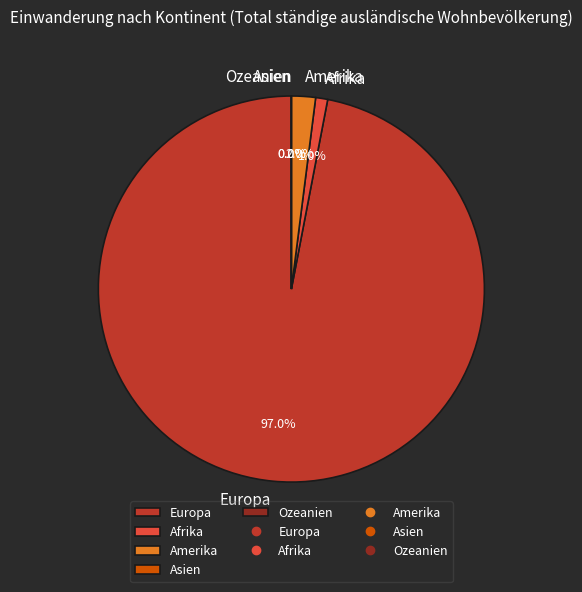

The Amerika slice represents 1% of the pie. True or false?

False